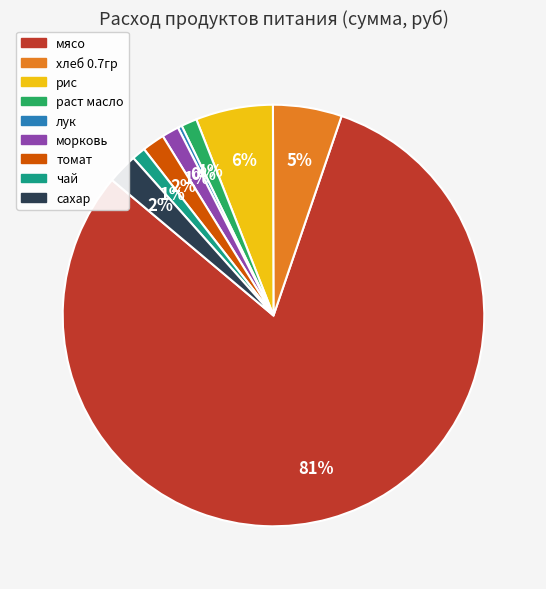

Is it true that раст масло is 9% of the pie?

False